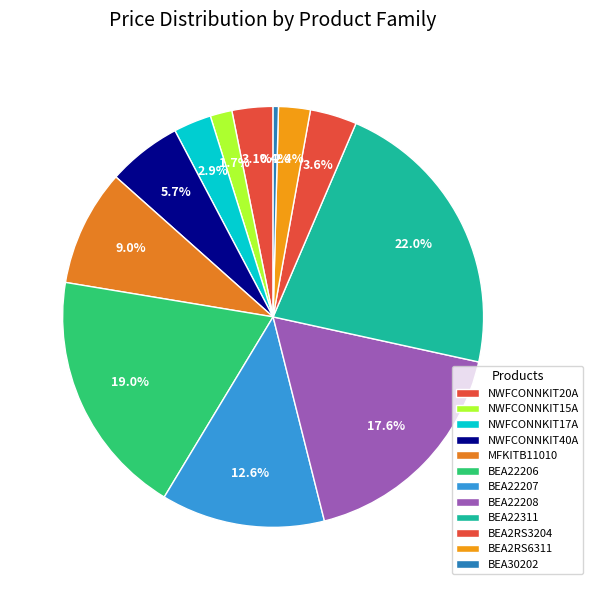

To the nearest percent, what portion does NWFCONNKIT15A represent?

2%